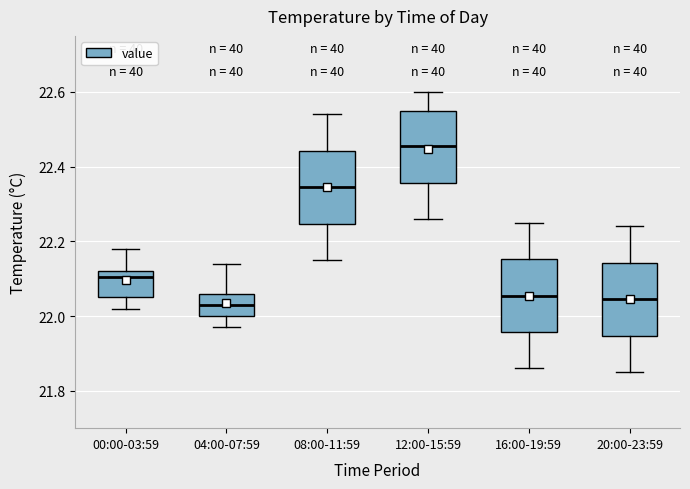

Reading left to right, transcribe this box plot: for each box, give where its median line is, the range the box spans, and where its two whiskers end, as read against the y-axis. The values are not printed on the chart, so give them approximately, as read against the axis.

00:00-03:59: median 22.10, box 22.06 to 22.12, whiskers 22.02 to 22.18
04:00-07:59: median 22.04, box 22.00 to 22.06, whiskers 21.98 to 22.14
08:00-11:59: median 22.34, box 22.24 to 22.44, whiskers 22.16 to 22.54
12:00-15:59: median 22.46, box 22.36 to 22.56, whiskers 22.26 to 22.60
16:00-19:59: median 22.06, box 21.96 to 22.16, whiskers 21.86 to 22.26
20:00-23:59: median 22.04, box 21.94 to 22.14, whiskers 21.86 to 22.24